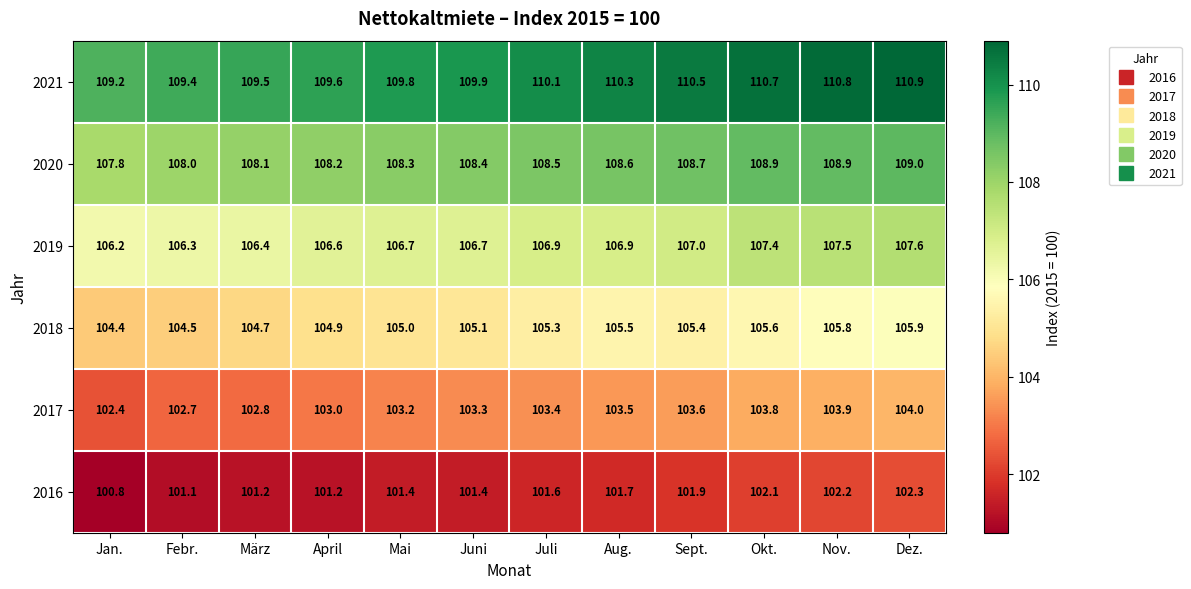

What is the average value of the 2016 series?

101.6